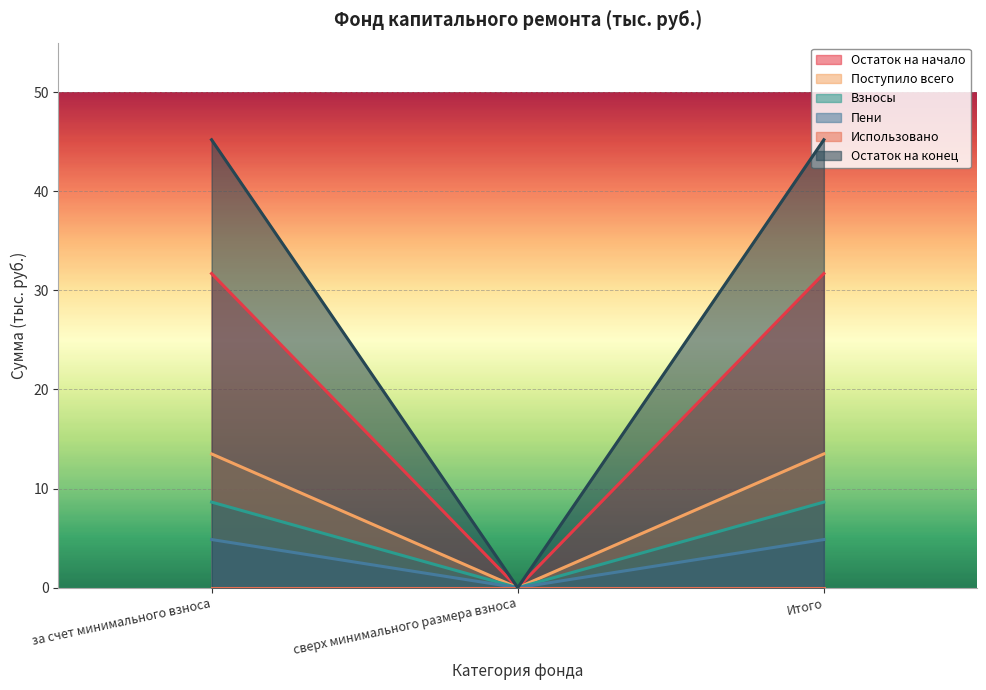

At which category is the sum across all series the highest?

за счет минимального взноса